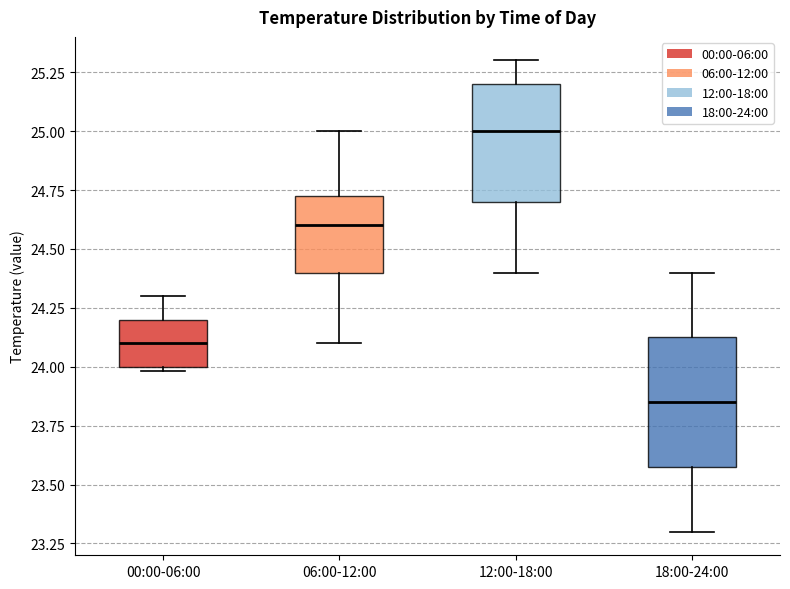

Which box has the lowest median line?

18:00-24:00